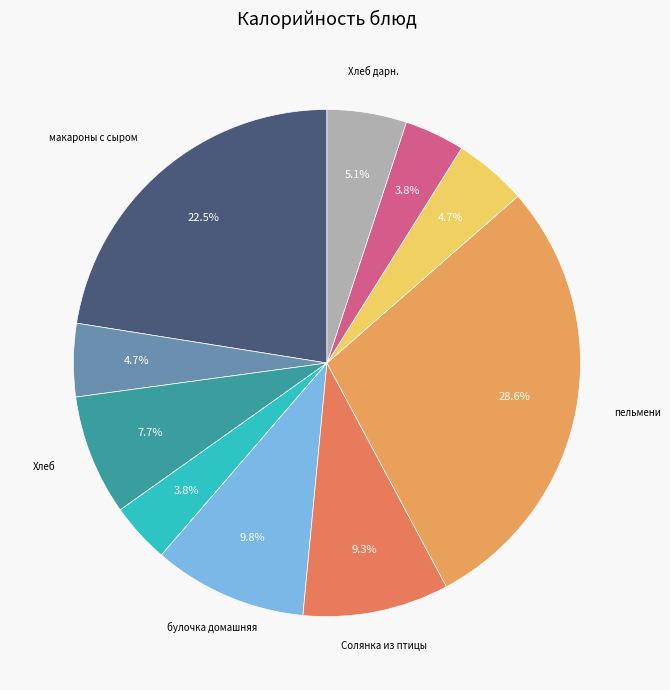

Which category has the biggest portion of the pie?

пельмени